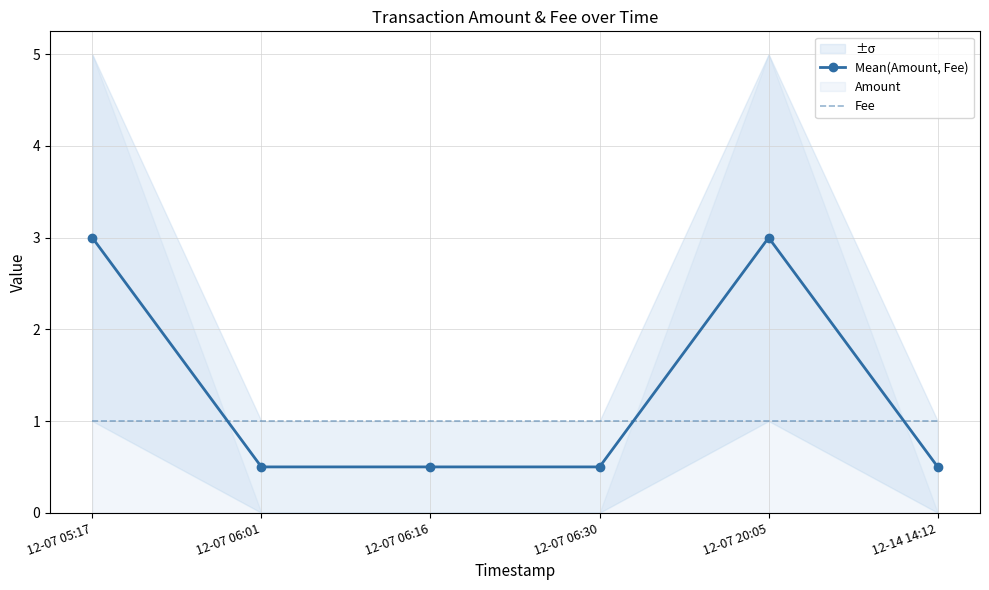

Which category has the highest value in the Fee series?

12-07 05:17